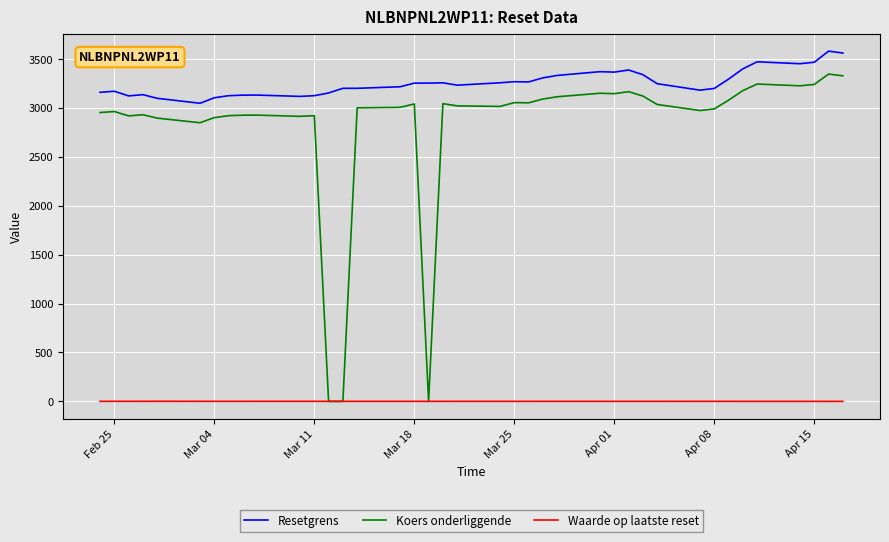

True or false: Koers onderliggende and Resetgrens intersect in this chart.

False